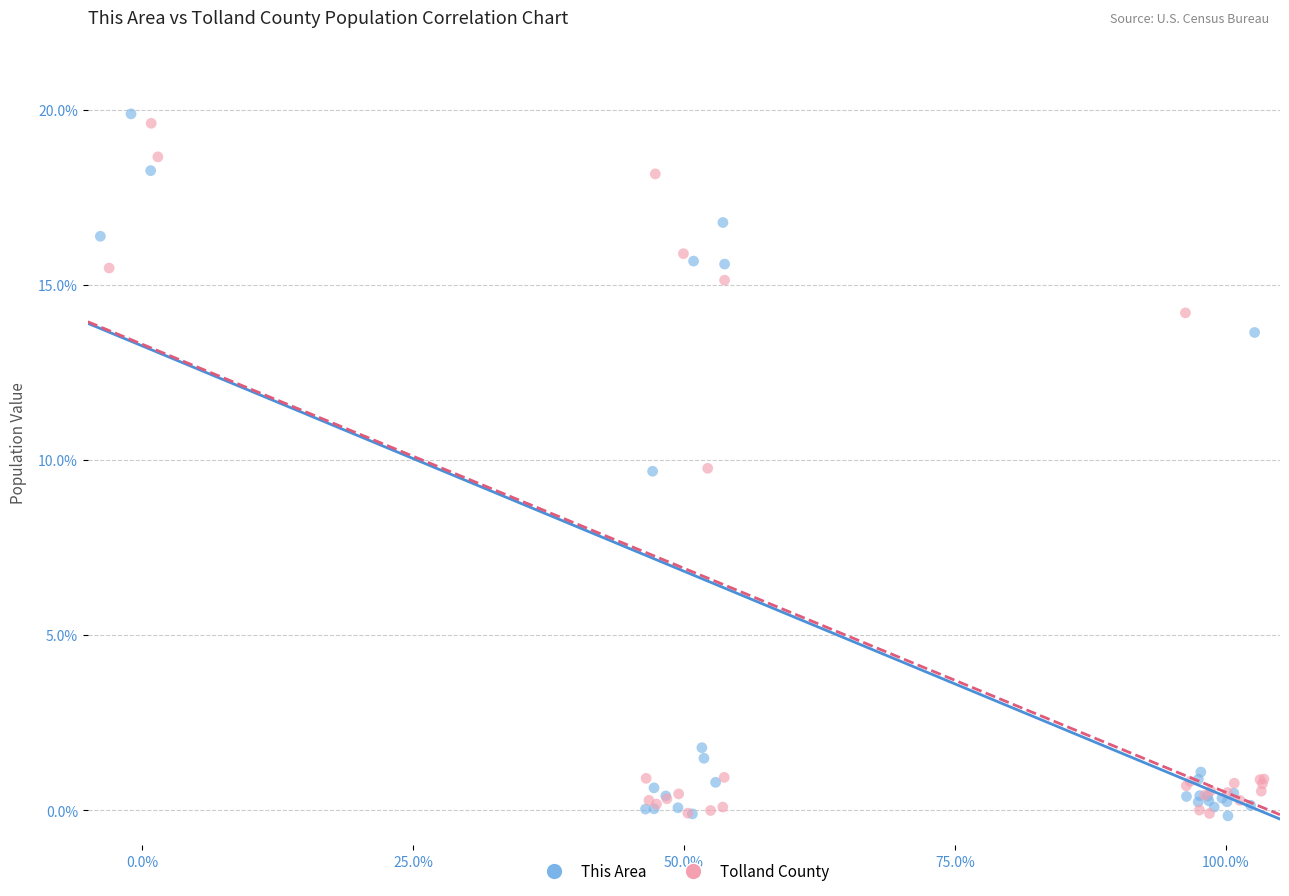

Which series has the widest spread of Y values?

This Area